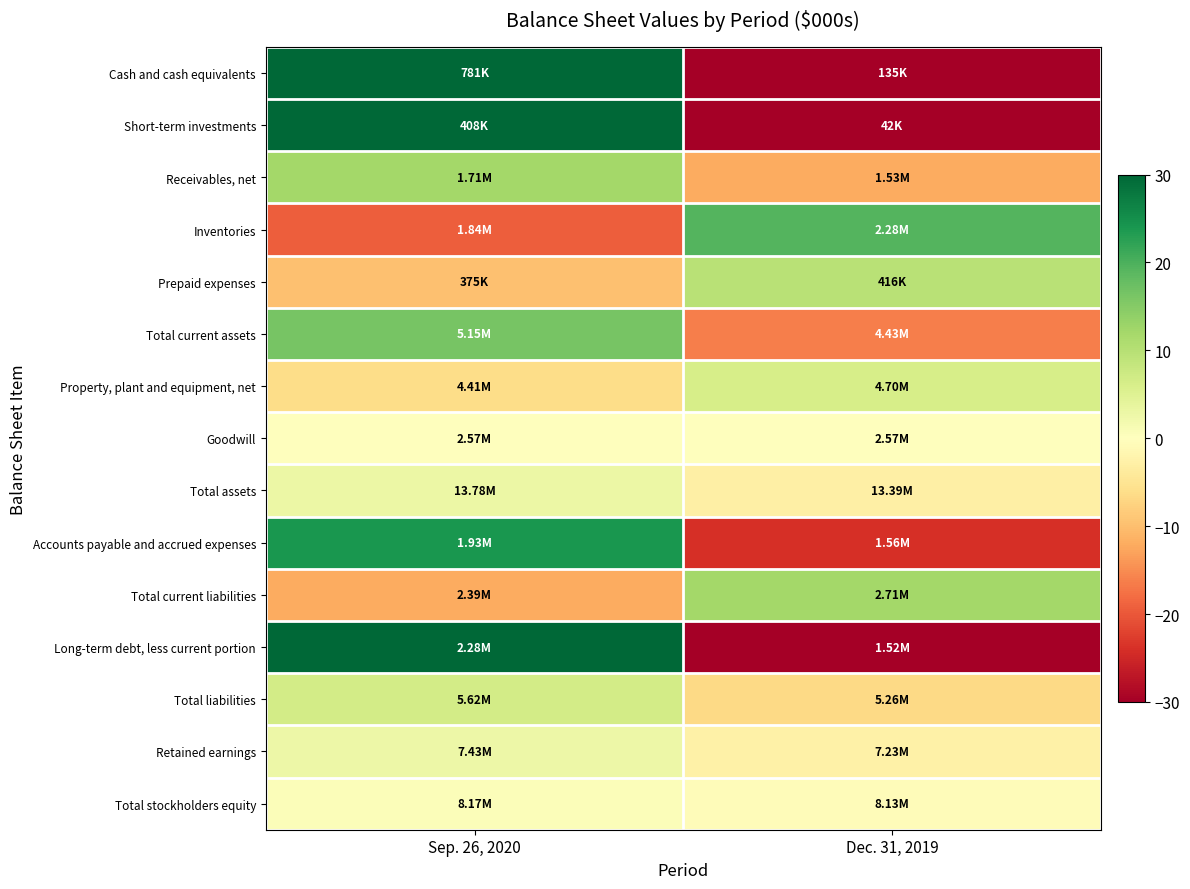

What is the total value across all series at Dec. 31, 2019?

-1407.7